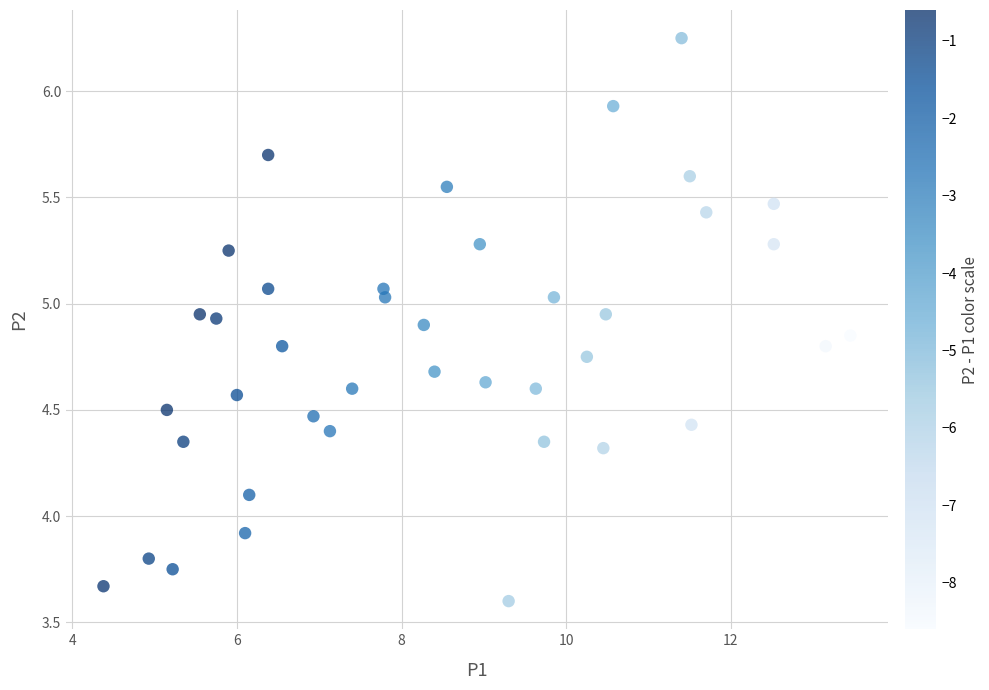

What is the range of X values (max minus min)?

9.1